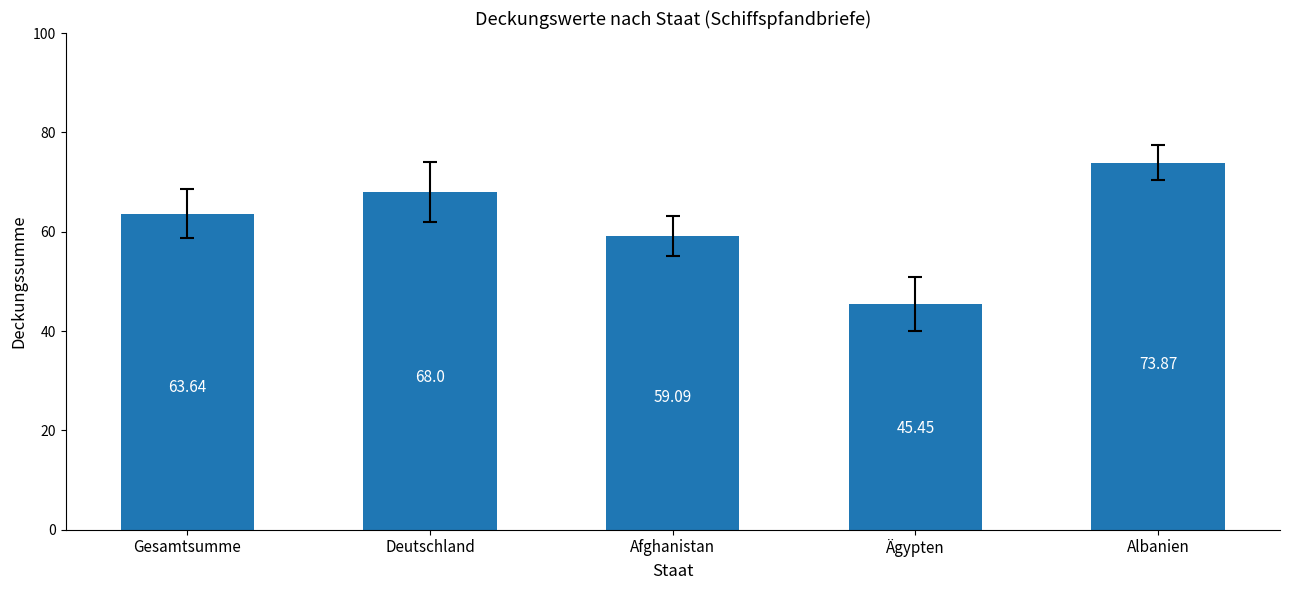

What is the difference between the maximum and minimum values?

28.4